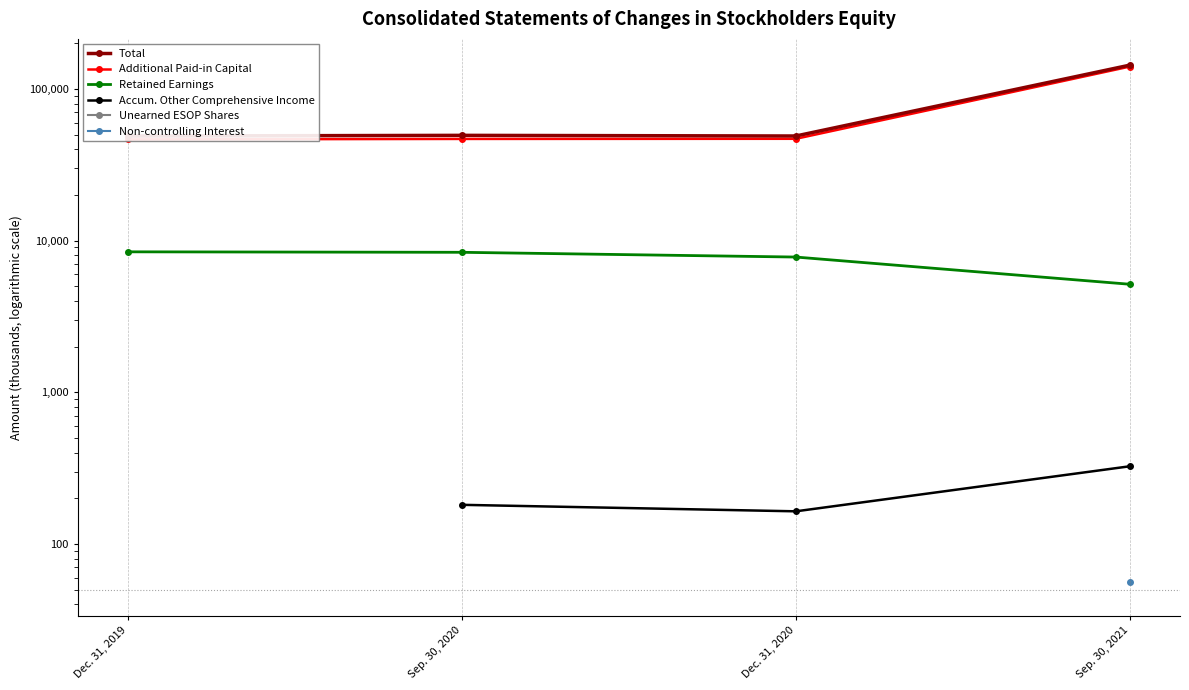

What is the highest value of the Total series?

143379.0